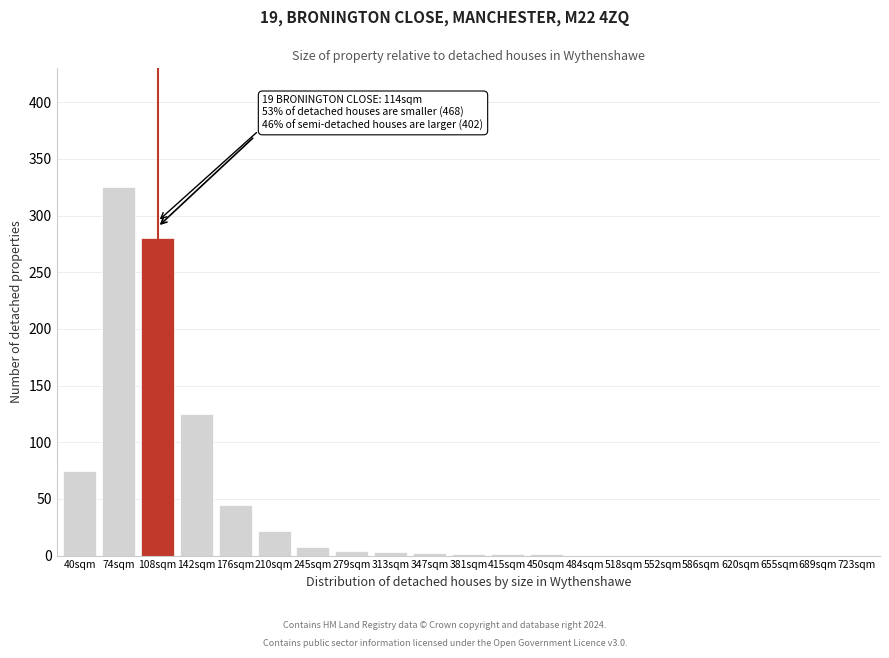

Where is the data nearest to the value 162?

142sqm